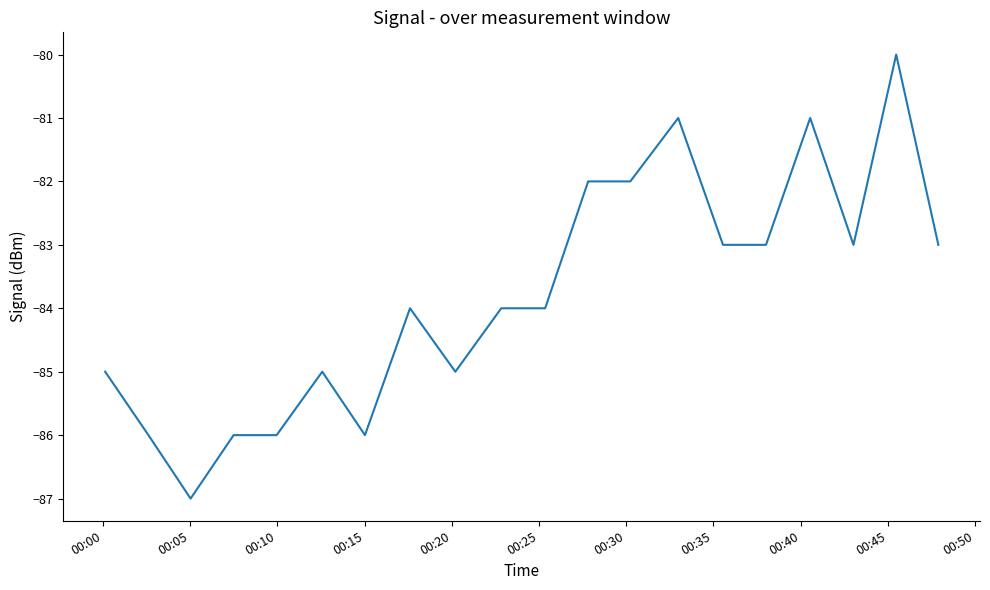

What is the difference between the maximum and minimum values?

7